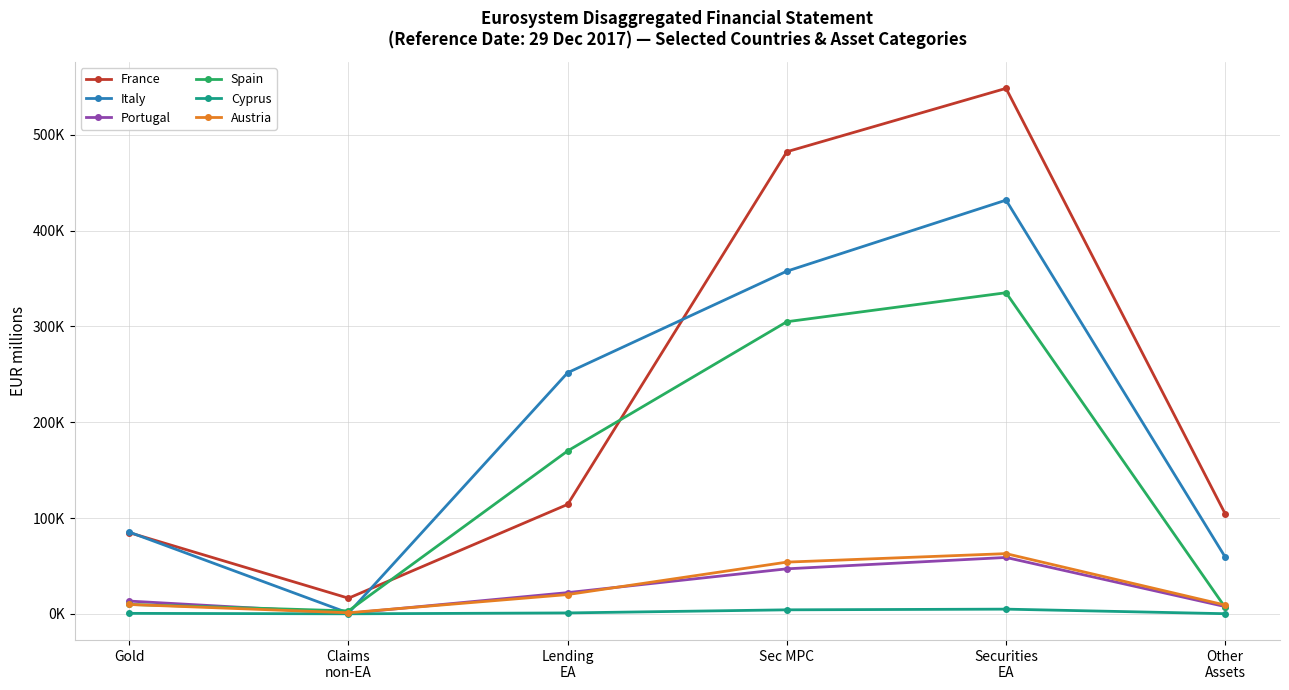

Which label corresponds to the largest value in the chart?

Securities
EA